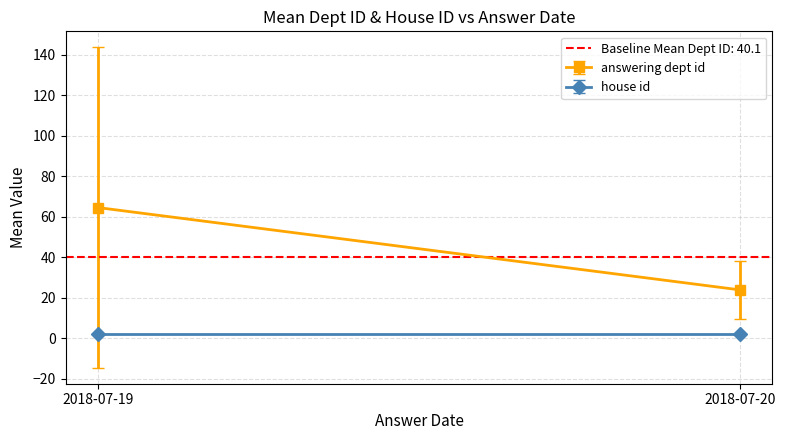

How many lines are shown in the chart?

2